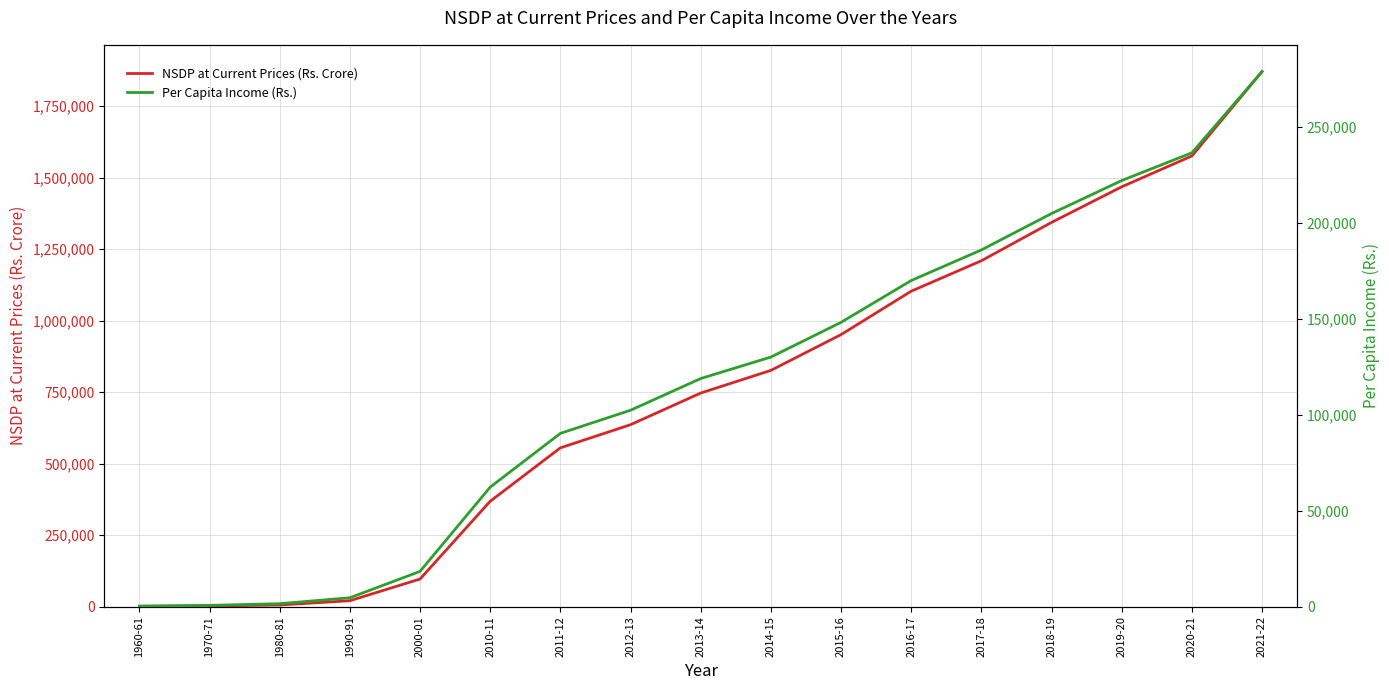

Where is NSDP at Current Prices (Rs. Crore) nearest to the value 935560?

2015-16